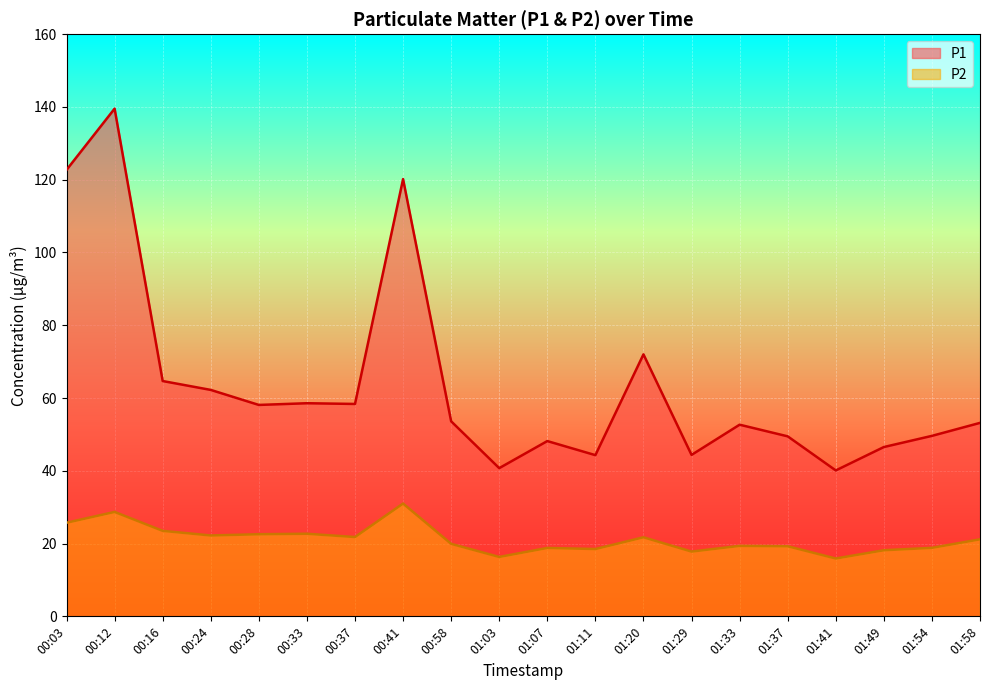

What is the greatest value displayed?

139.5